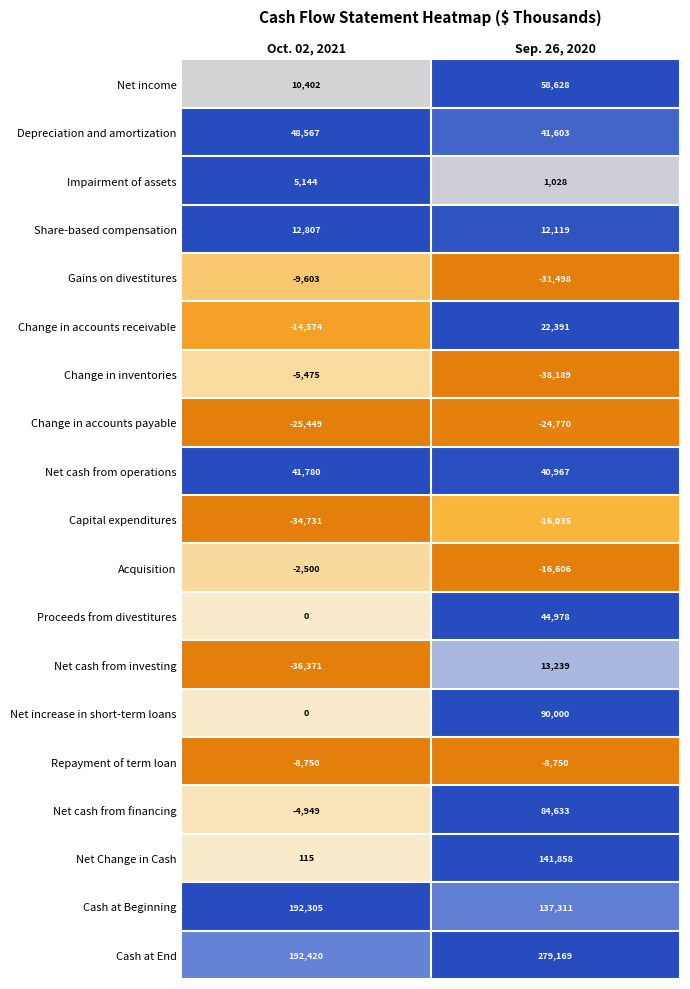

Between Oct. 02, 2021 and Sep. 26, 2020, which series saw the biggest shift?

Net Change in Cash